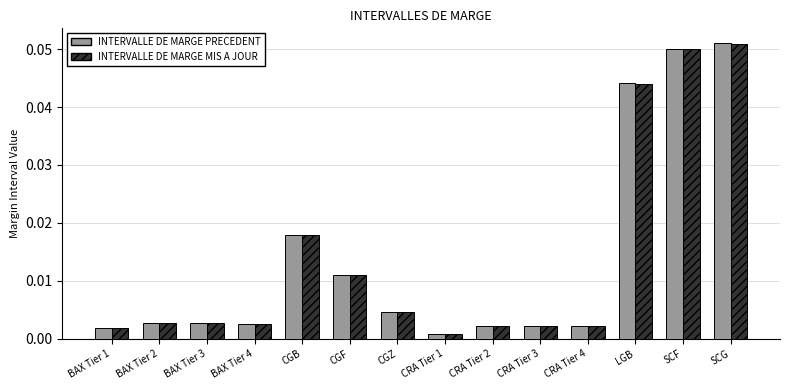

At which category is the sum across all series the highest?

SCG